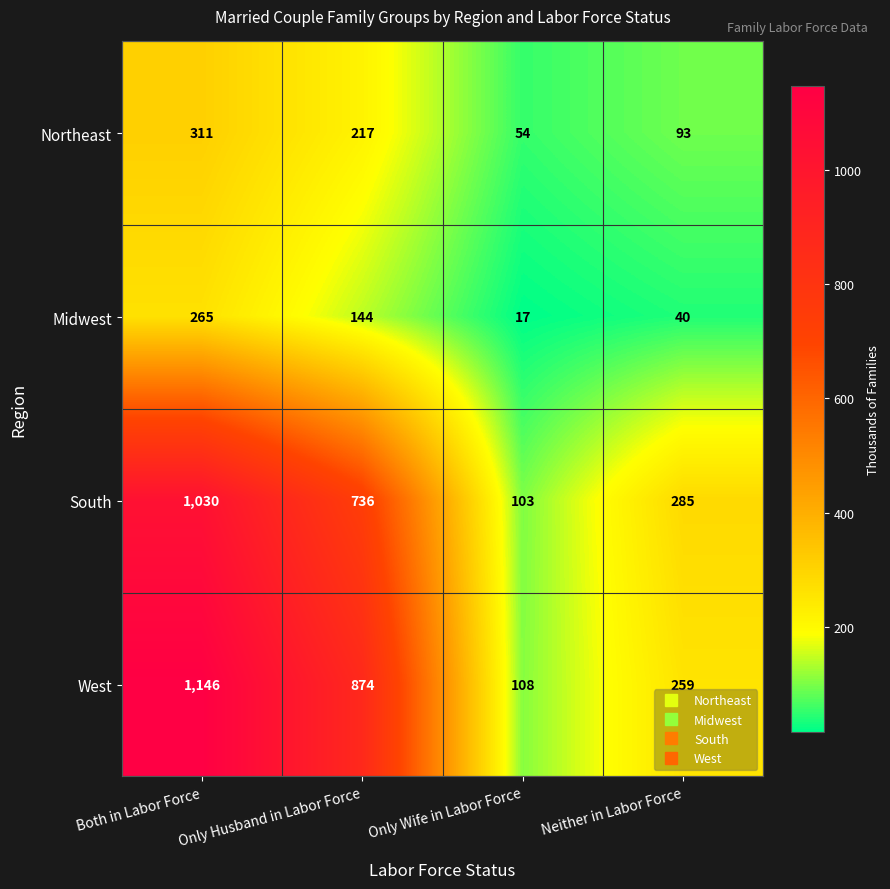

How many categories are shown in the chart?

4